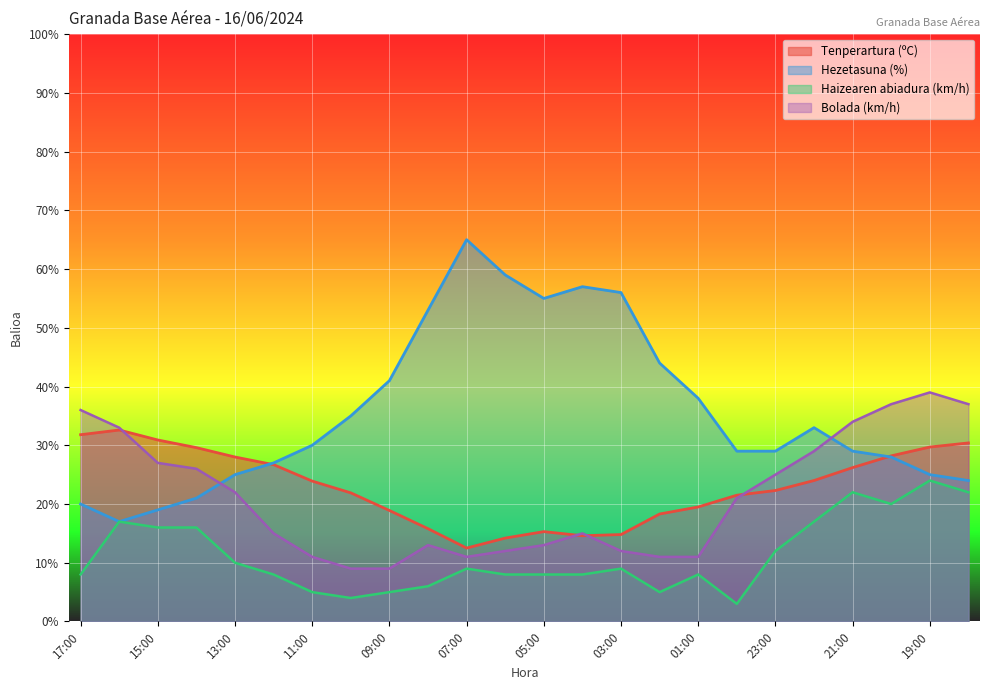

Which category has the lowest value across all series?

00:00